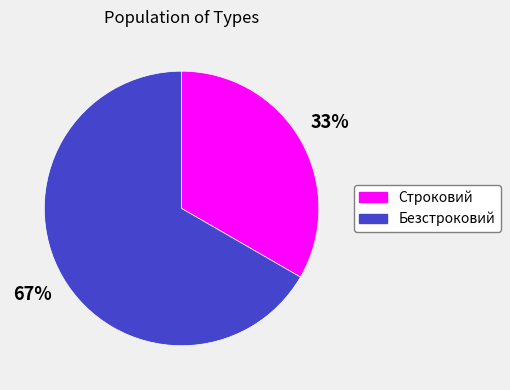

Combined, do Безстроковий and Строковий account for over 50%?

Yes